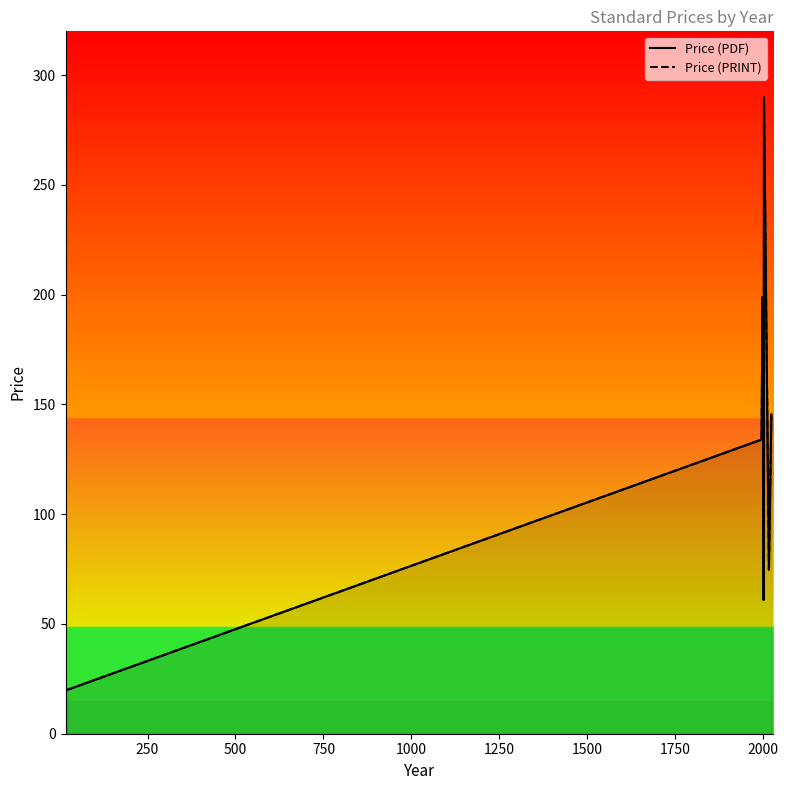

Does the chart display data point markers on the line(s)?

No